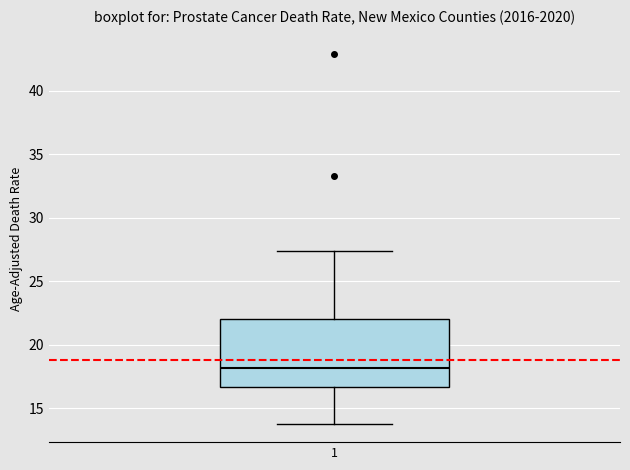

Where does the median line of the box at x = 1 sit on the y-axis? The values are not printed on the chart, so give them approximately, as read against the axis.

18.0